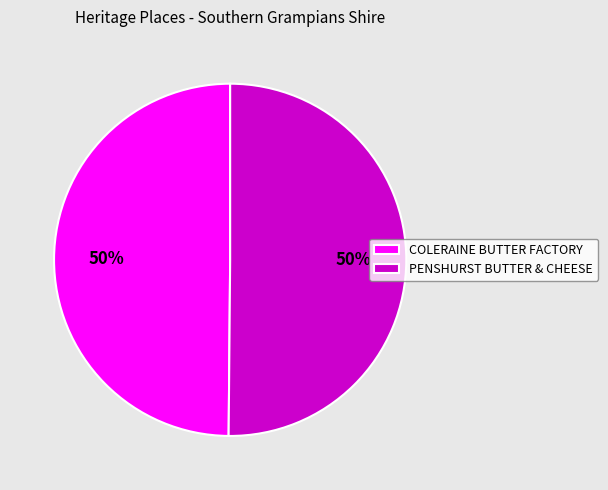

Is the sum of COLERAINE BUTTER FACTORY and PENSHURST BUTTER & CHEESE greater than half?

Yes